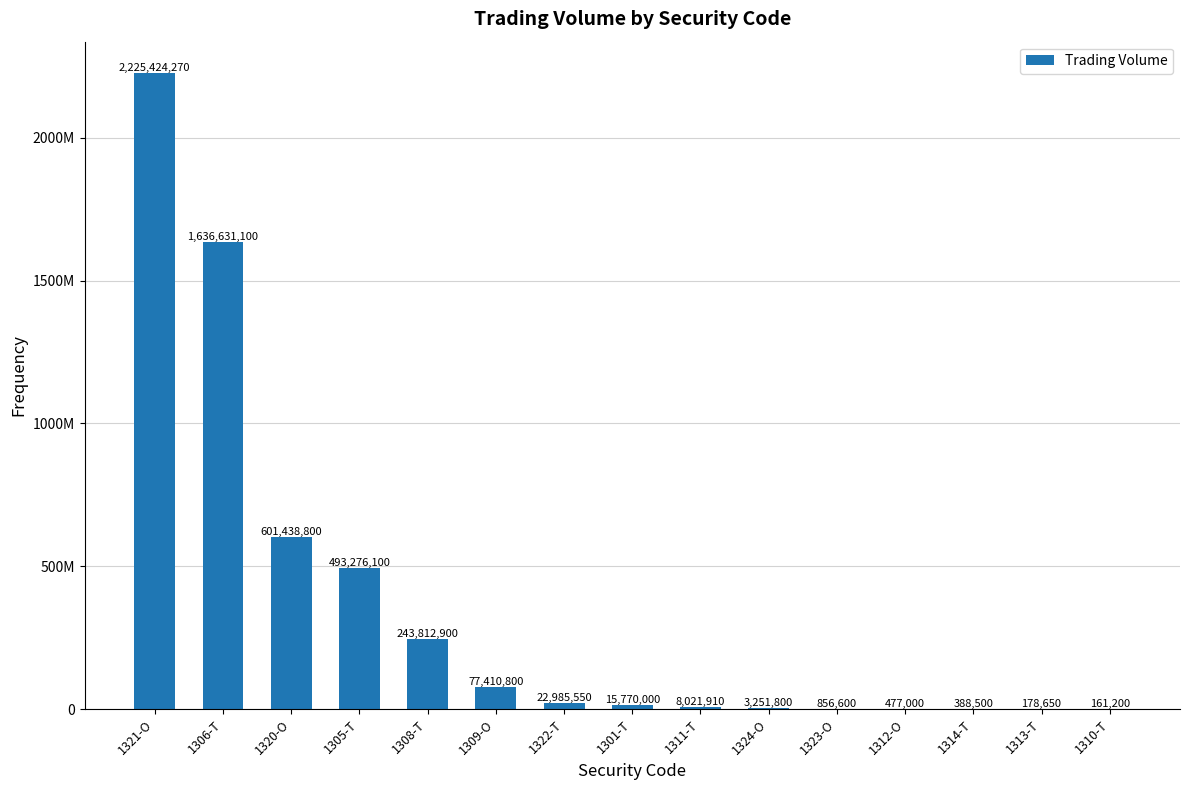

List the labels in order of value, largest first.

1321-O, 1306-T, 1320-O, 1305-T, 1308-T, 1309-O, 1322-T, 1301-T, 1311-T, 1324-O, 1323-O, 1312-O, 1314-T, 1313-T, 1310-T